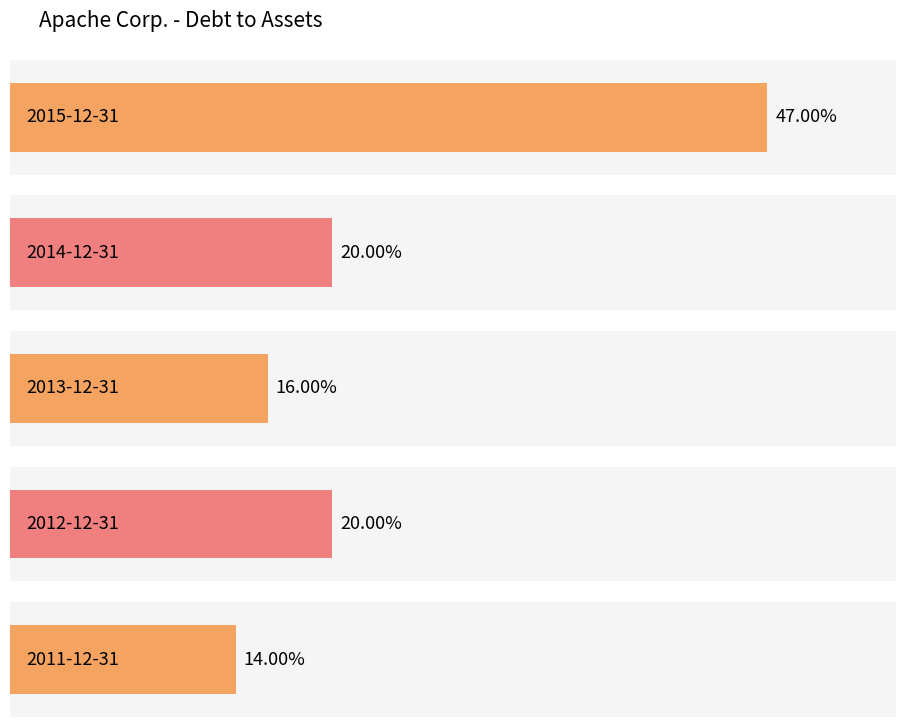

The value at 2015-12-31 is 0.3. True or false?

False